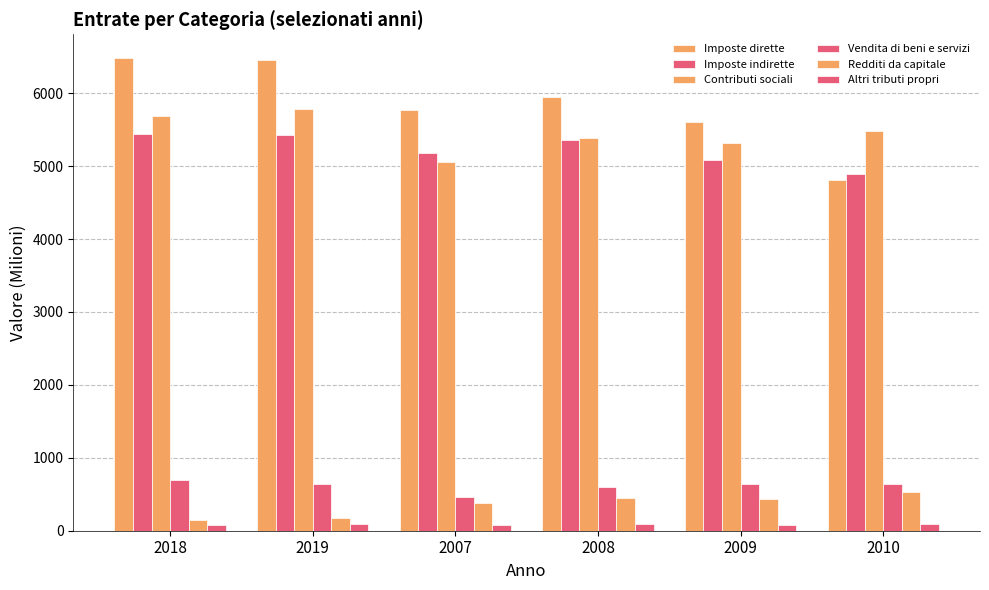

What is the approximate value of Altri tributi propri at 2018?

82.3